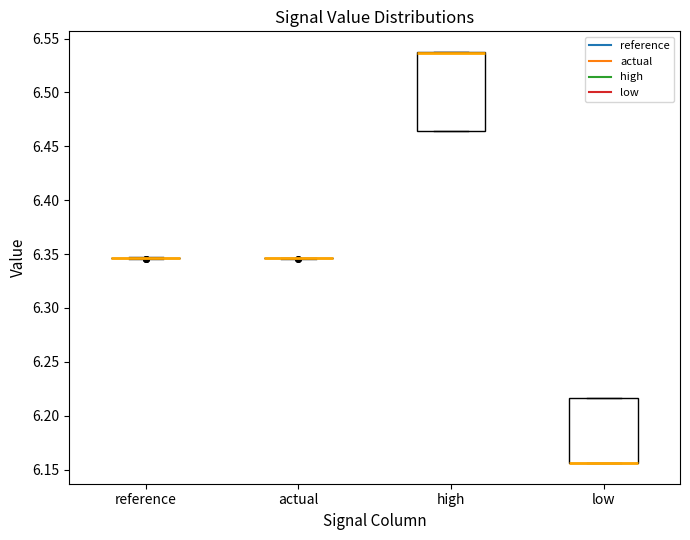

Comparing the boxes themselves (not the whiskers), which one is the tallest?

high